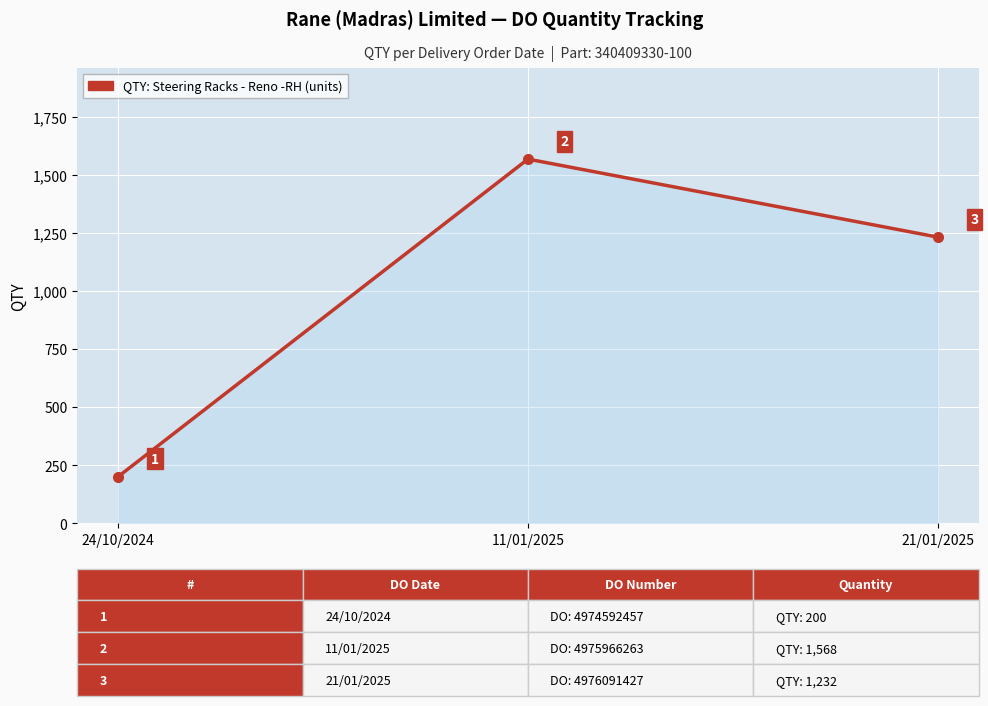

How many values are between 200 and 1568?

3